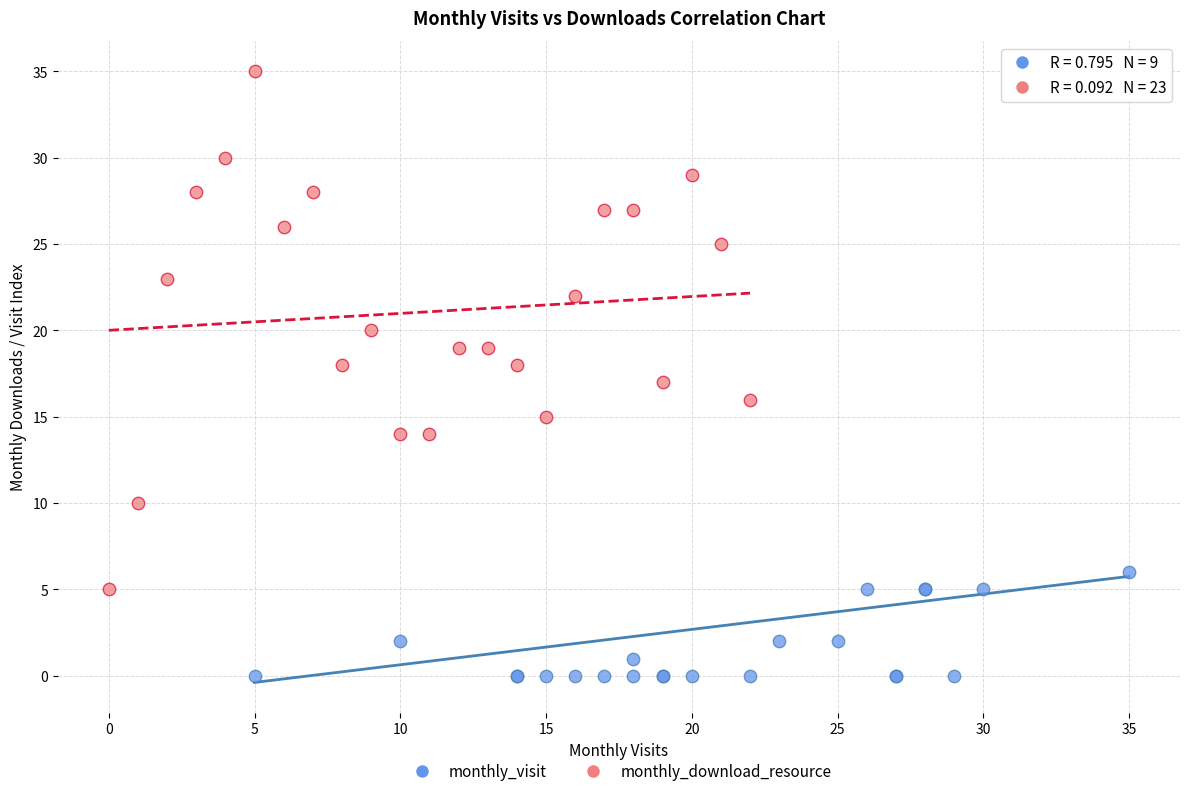

Which series contains the lowest Y value?

monthly_visit